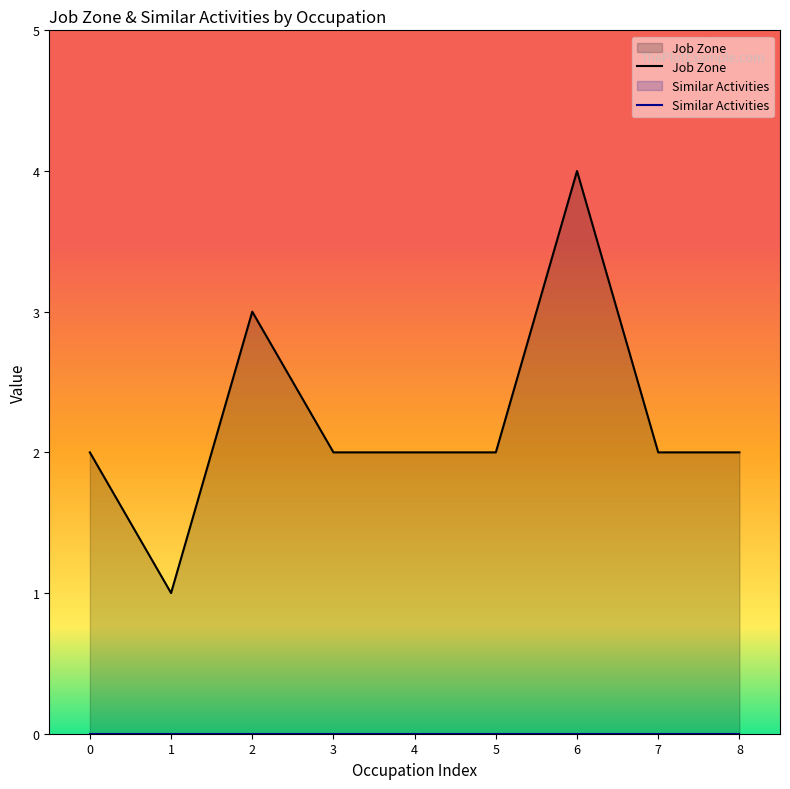

The value of Job Zone at 2 is 3. True or false?

True